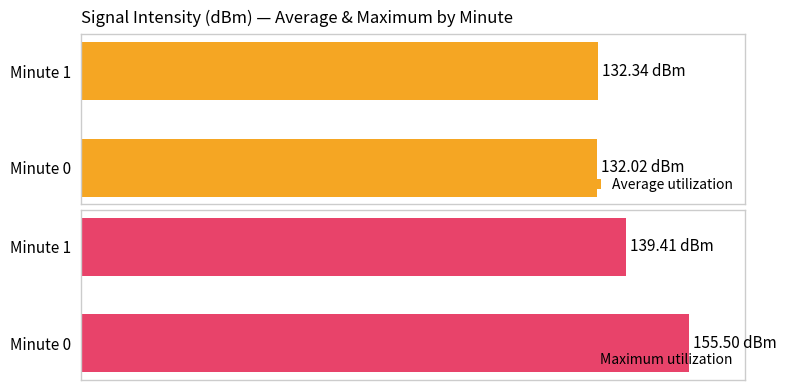

Which series has the largest total across all categories?

Maximum utilization